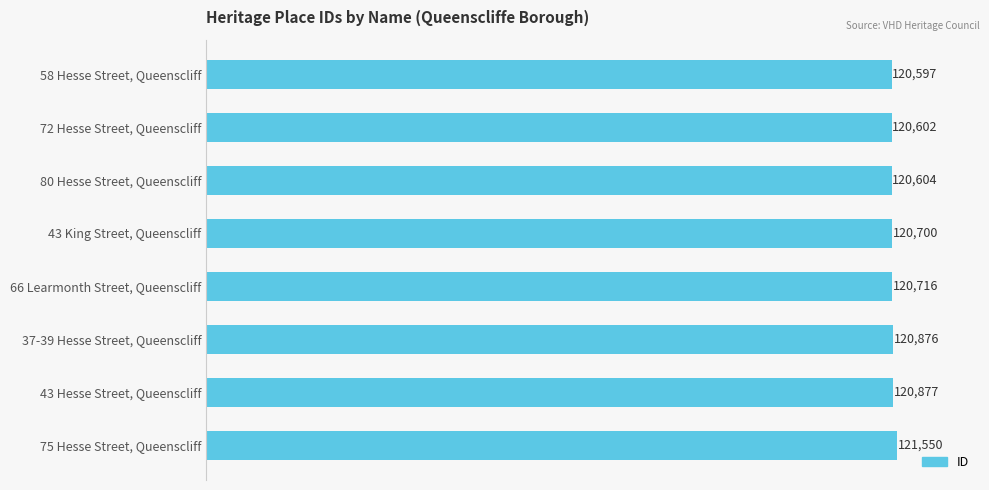

What is the difference between the second highest and minimum values?

280